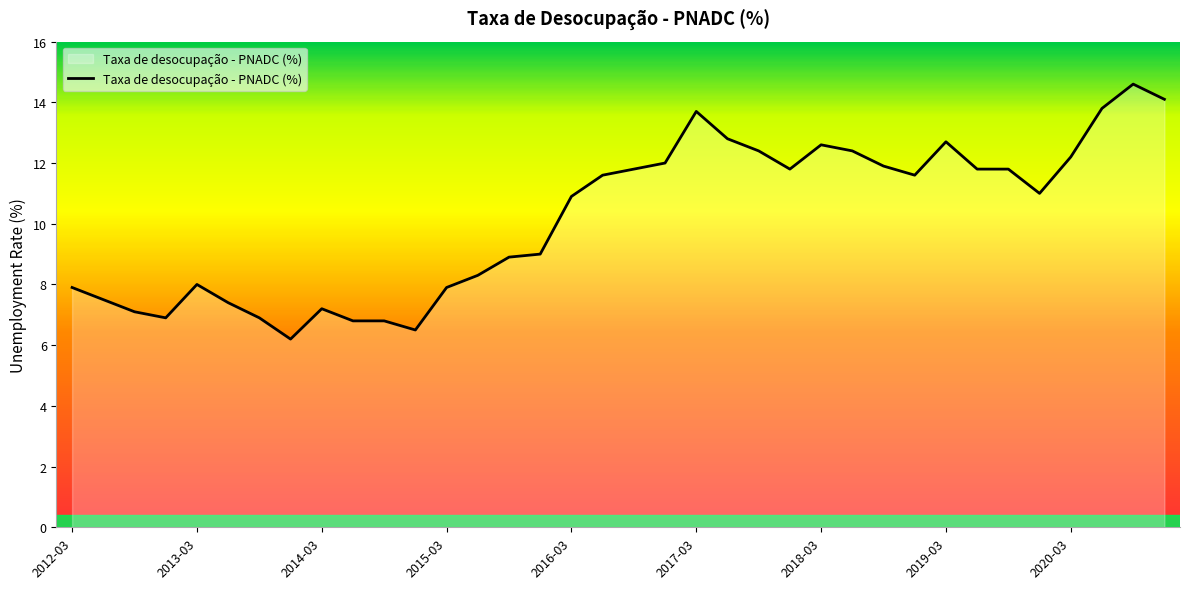

What is the smallest value displayed?

6.2